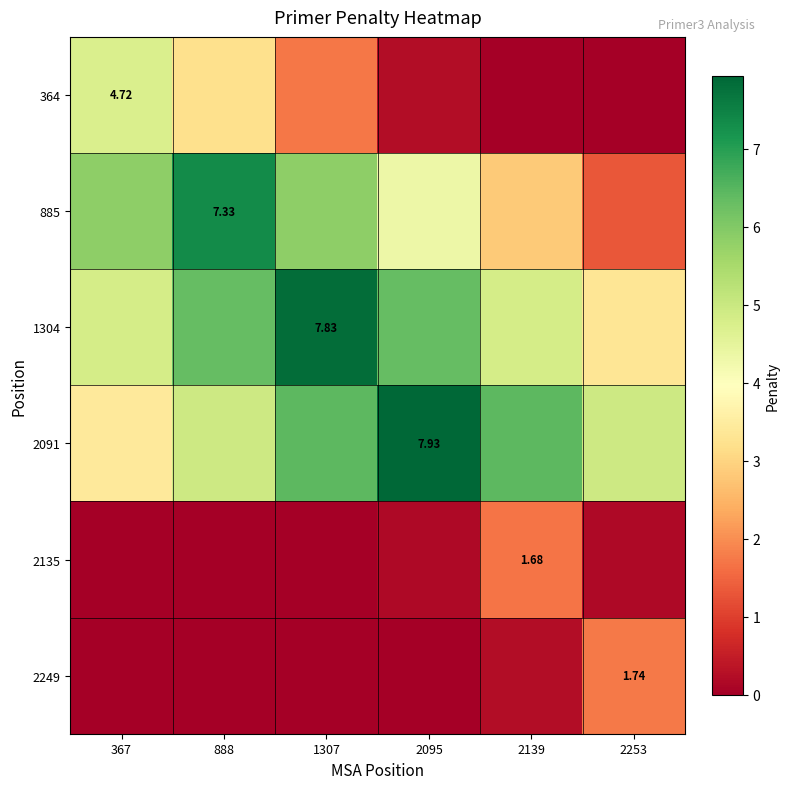

How many data points does each series have?

6